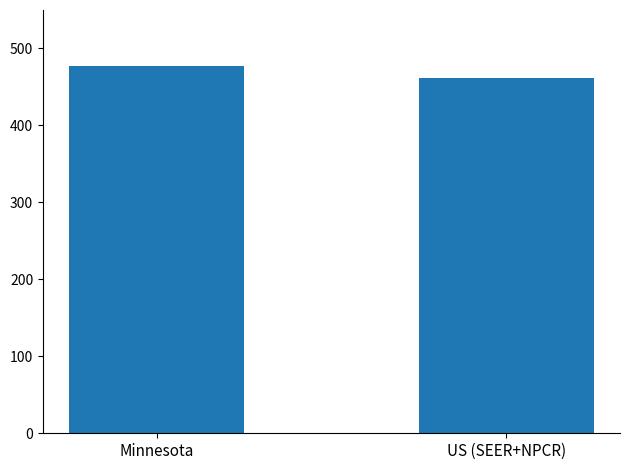

What value does the data have at US (SEER+NPCR)?

461.9